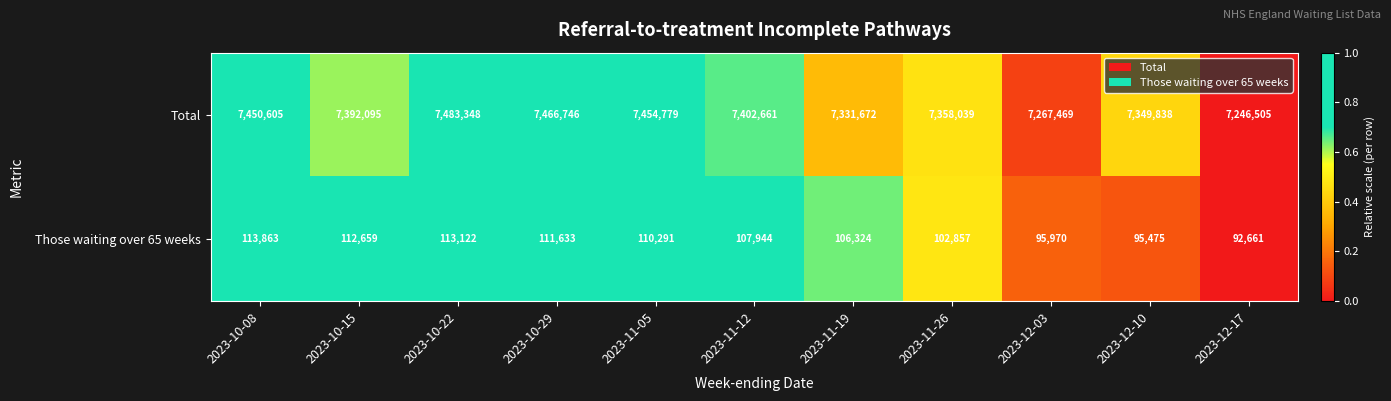

The Those waiting over 65 weeks series shows 110291 at 2023-11-05. True or false?

True